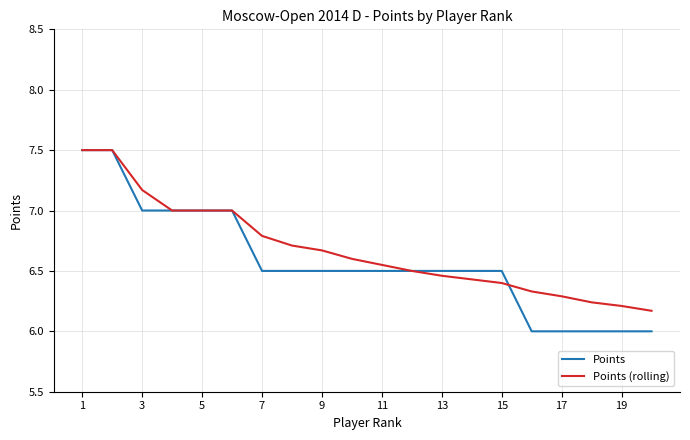

After their last crossing, which series has the higher values: Points (rolling) or Points?

Points (rolling)